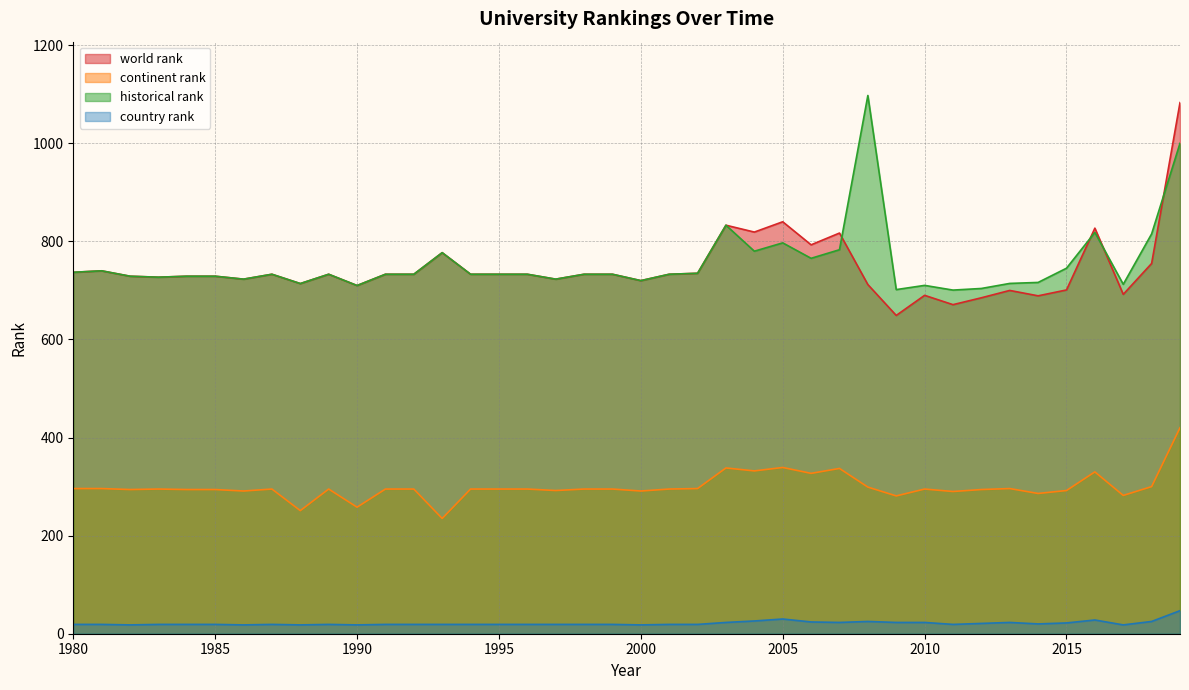

In country rank, how many points are lower than both neighbors (excluding endpoints)?

9